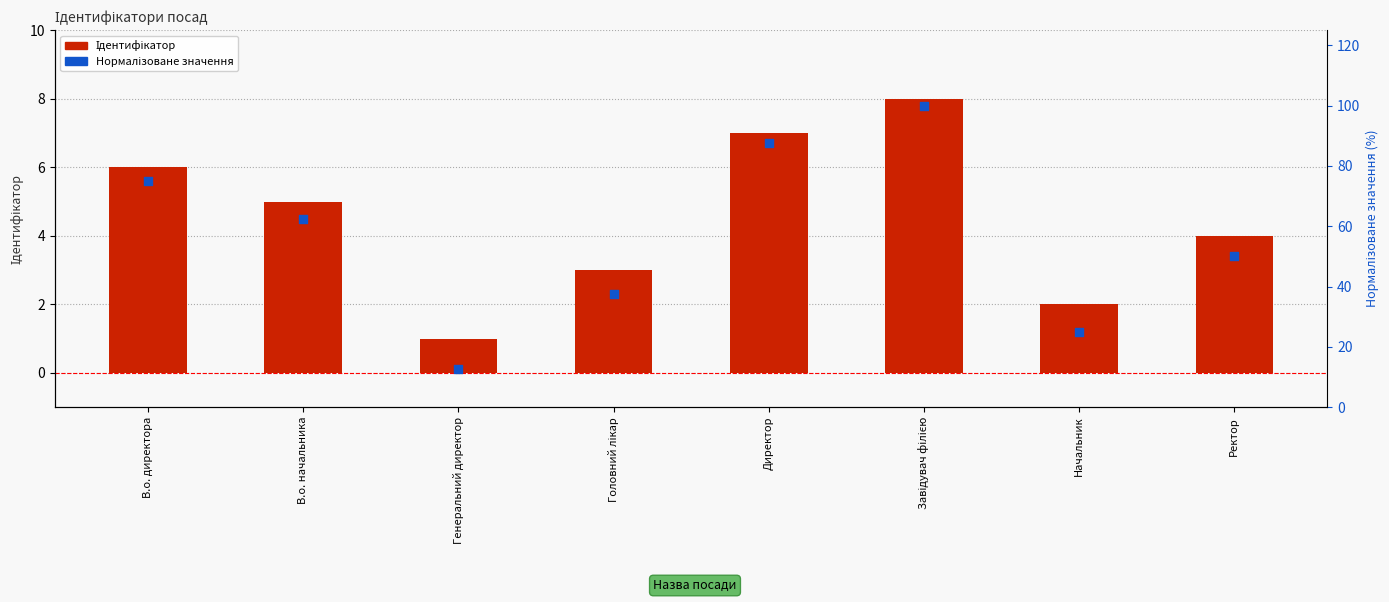

At how many categories does at least one series exceed 43?

5